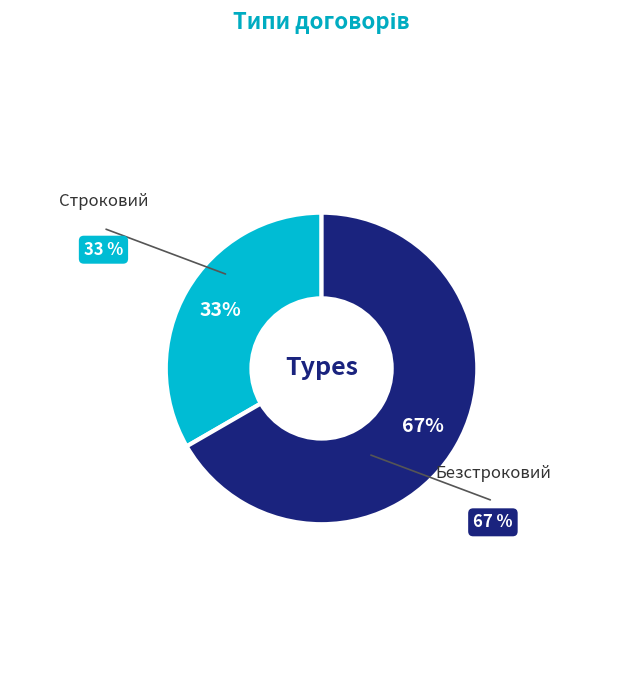

Does any single category account for the majority?

Yes